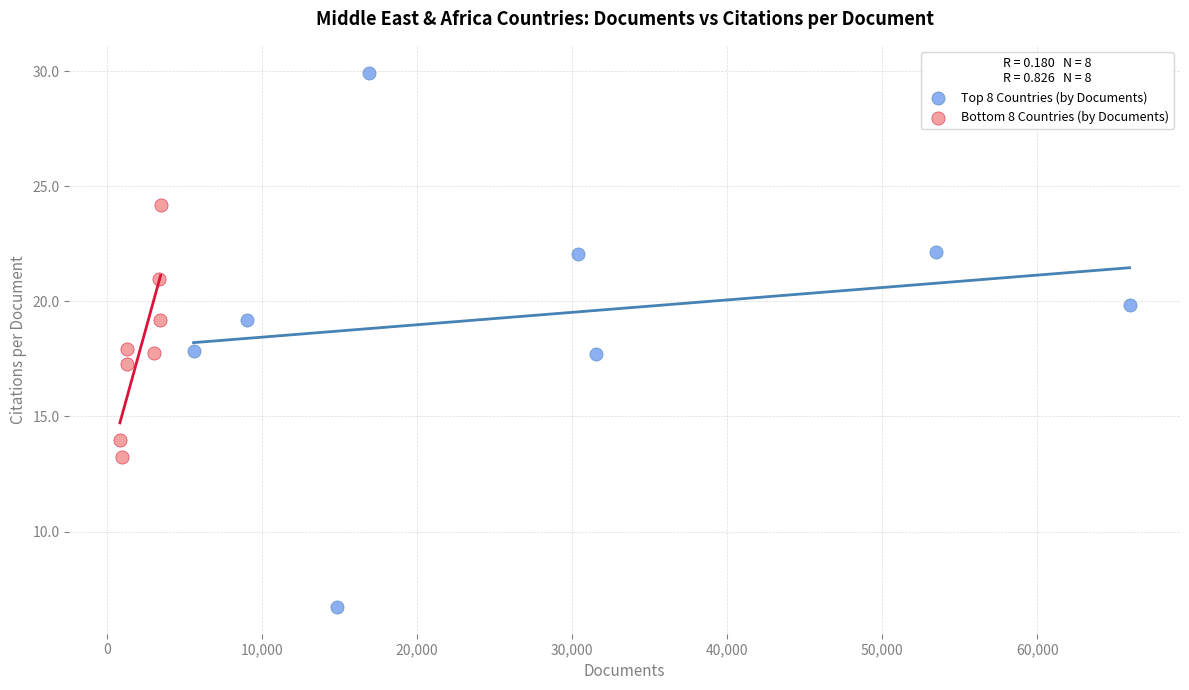

Which series reaches the minimum Y coordinate?

Top 8 Countries (by Documents)